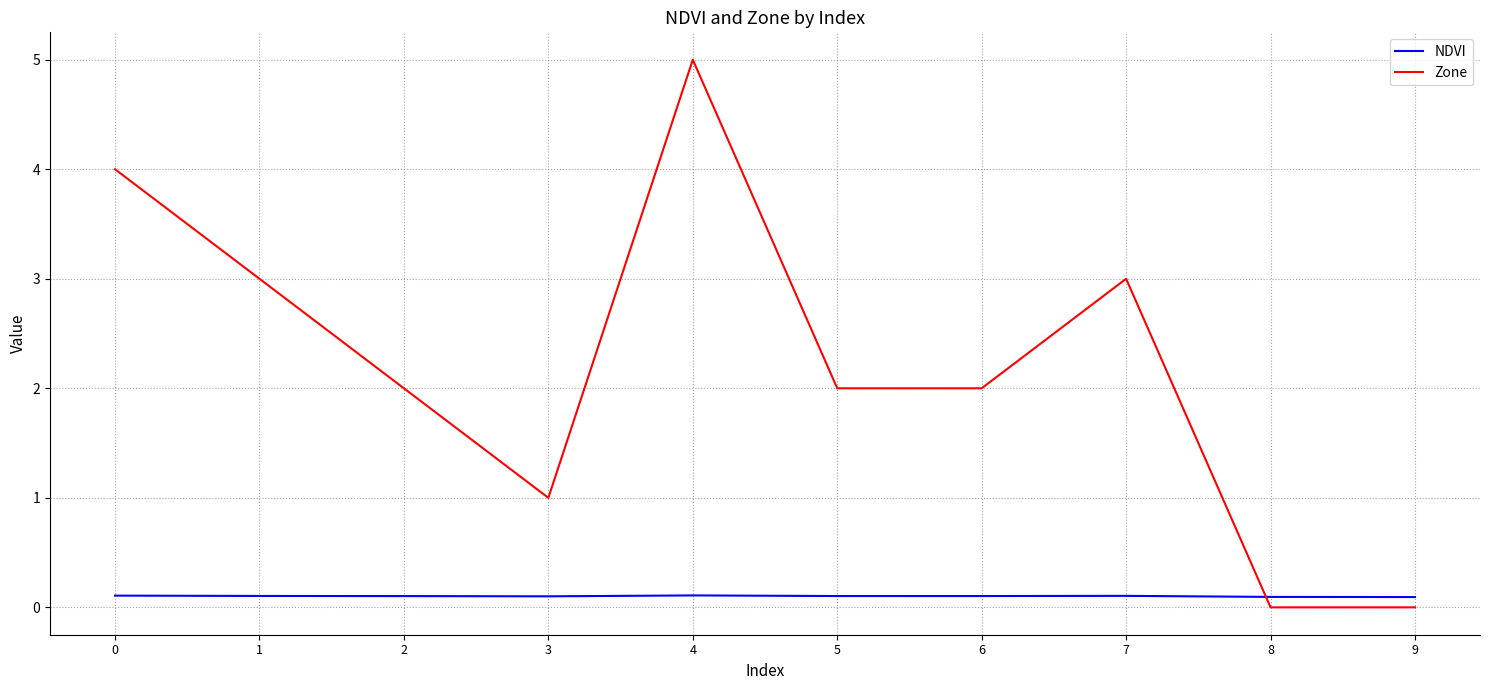

List the series in order of their peak value, highest first.

Zone, NDVI